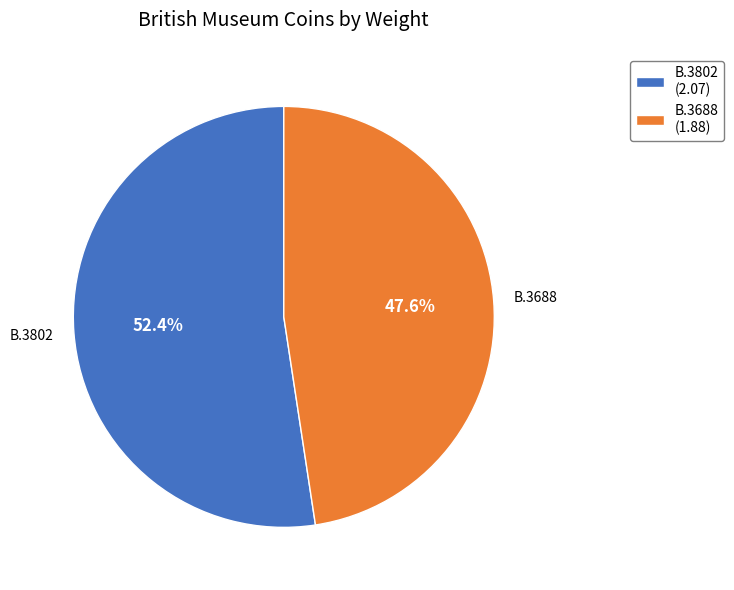

Approximately how many times larger is the value at B.3688 (1.88) compared to B.3802 (2.07)?

0.9